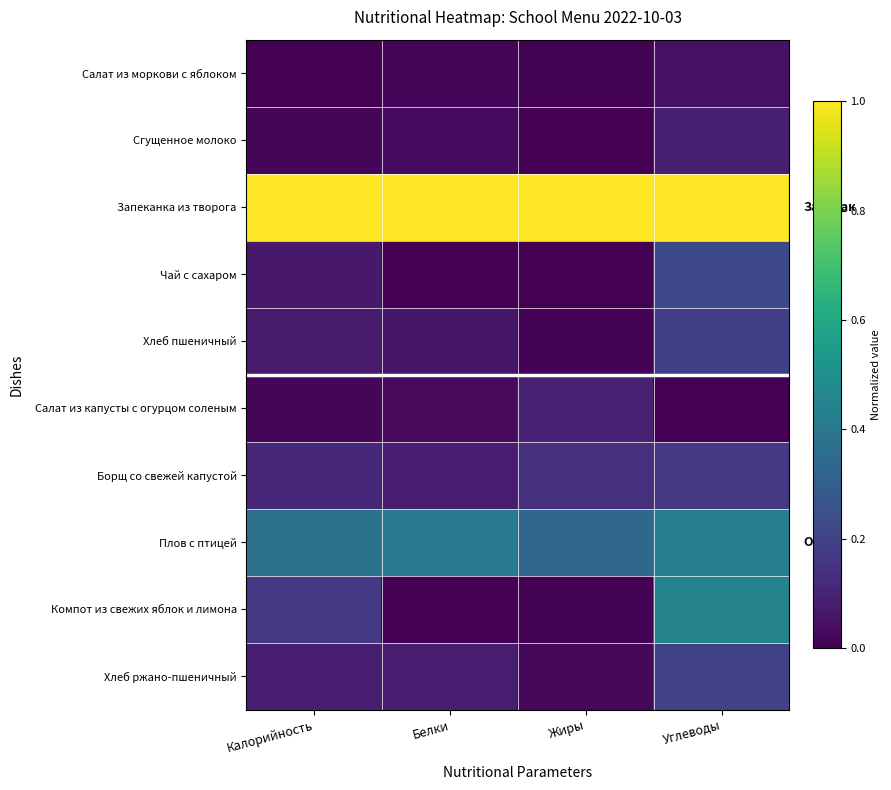

Reading right to left, list all the values displayed in this chart.

Салат из моркови с яблоком: Углеводы=0.0	Жиры=0.0	Белки=0.0	Калорийность=0.0
Сгущенное молоко: Углеводы=0.1	Жиры=0.0	Белки=0.0	Калорийность=0.0
Запеканка из творога: Углеводы=1.0	Жиры=1.0	Белки=1.0	Калорийность=1.0
Чай с сахаром: Углеводы=0.2	Жиры=0.0	Белки=0.0	Калорийность=0.1
Хлеб пшеничный: Углеводы=0.2	Жиры=0.0	Белки=0.1	Калорийность=0.1
Салат из капусты с огурцом соленым: Углеводы=0.0	Жиры=0.1	Белки=0.0	Калорийность=0.0
Борщ со свежей капустой: Углеводы=0.2	Жиры=0.1	Белки=0.1	Калорийность=0.1
Плов с птицей: Углеводы=0.4	Жиры=0.3	Белки=0.4	Калорийность=0.4
Компот из свежих яблок и лимона: Углеводы=0.4	Жиры=0.0	Белки=0.0	Калорийность=0.2
Хлеб ржано-пшеничный: Углеводы=0.2	Жиры=0.0	Белки=0.1	Калорийность=0.1